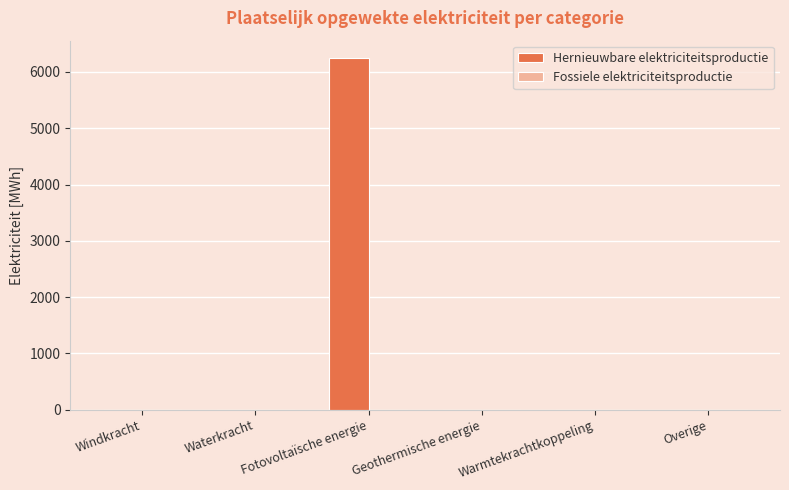

Are the bars horizontal?

No